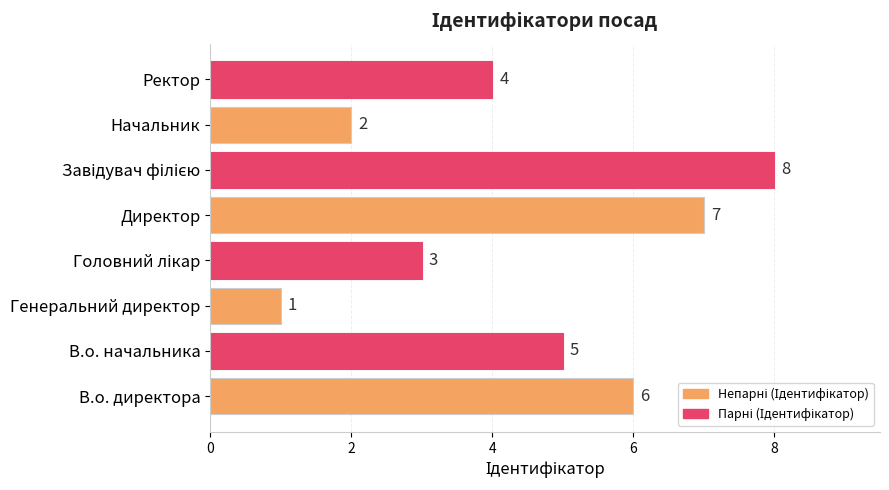

True or false: the data shows 10 at Директор.

False